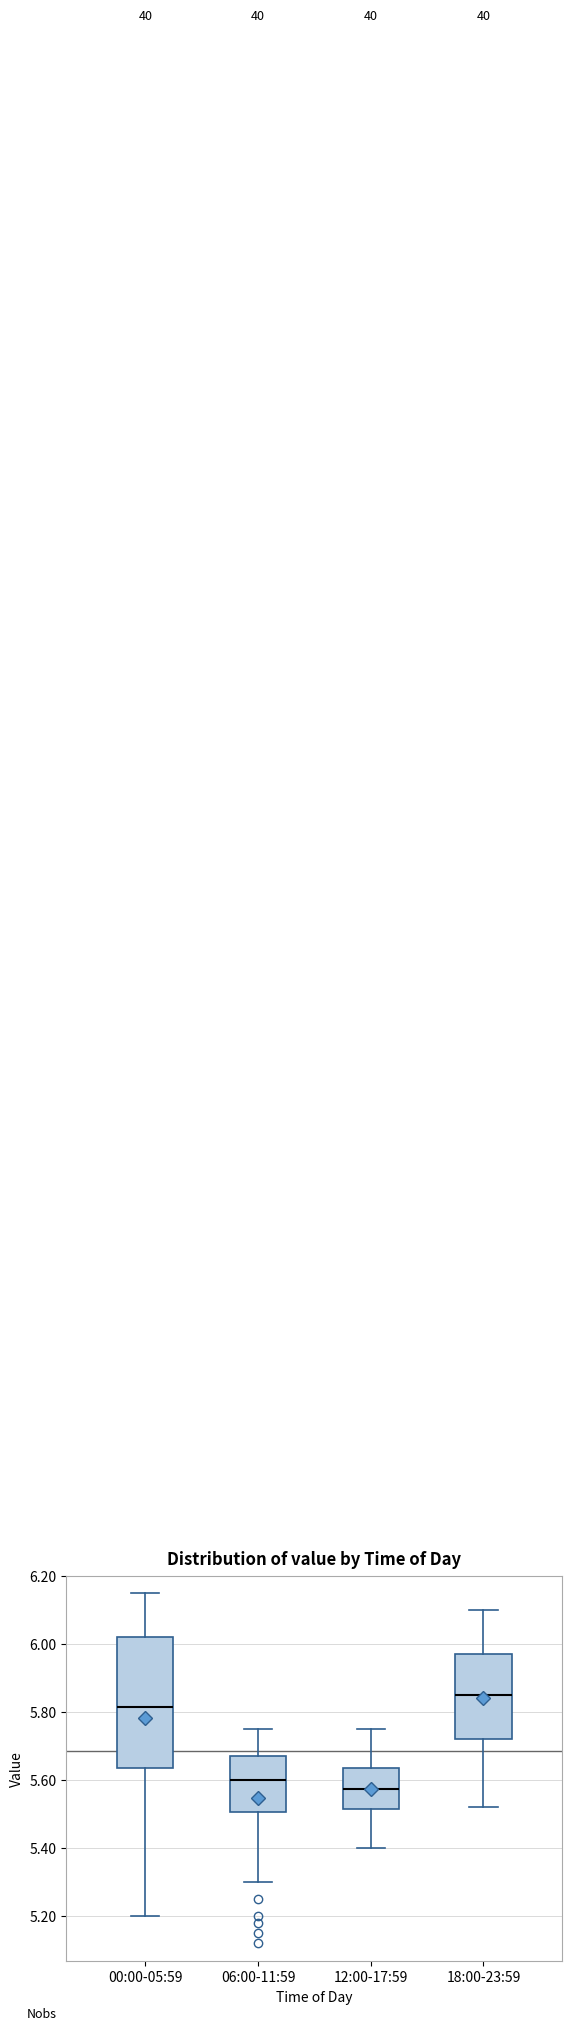

Which box is the tallest, from its lower edge to its upper edge?

00:00-05:59